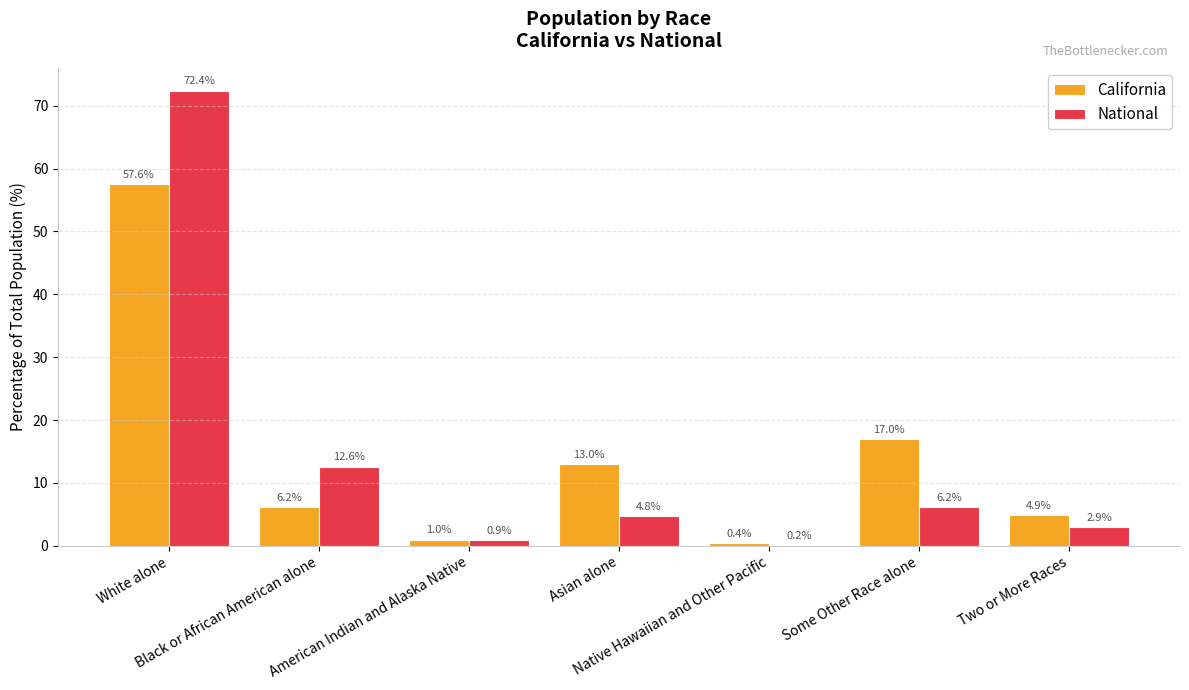

What is the difference between the California values at Two or More Races and American Indian and Alaska Native?

3.9